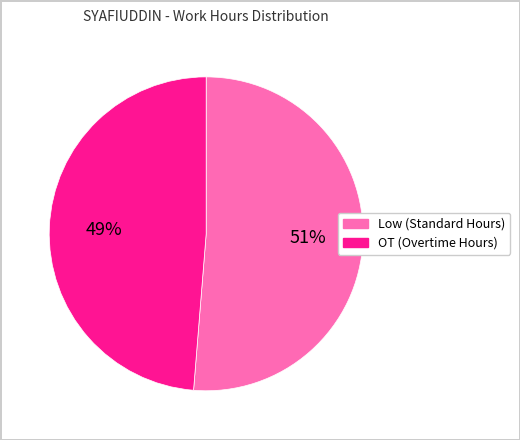

Which slice represents more than half of the pie?

Low (Standard Hours)